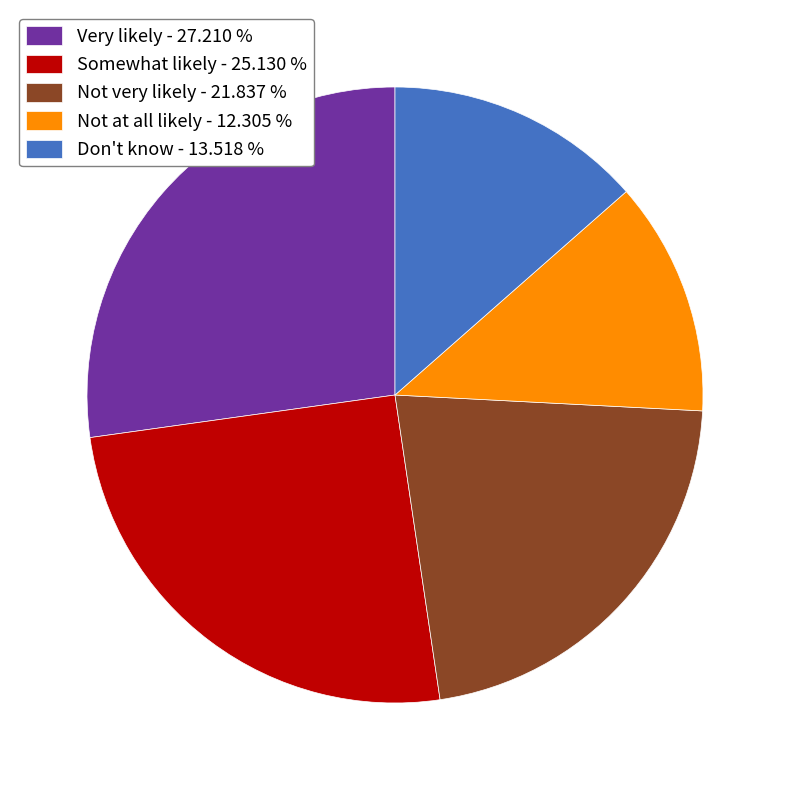

True or false: Not at all likely accounts for 12% of the total.

True